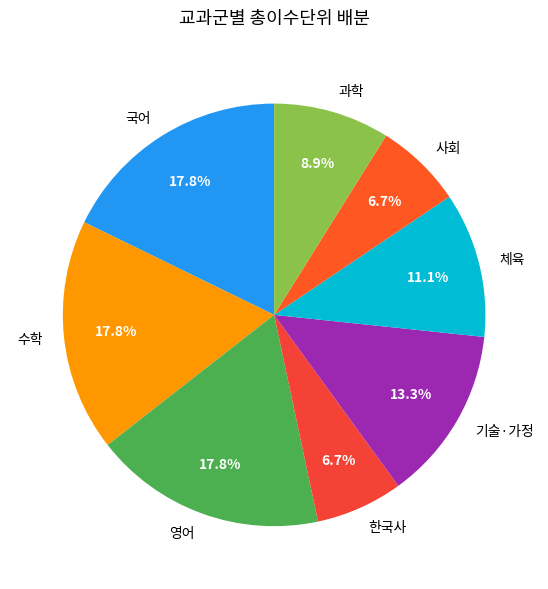

Approximately how many times larger is the value at 사회 compared to 과학?

0.8